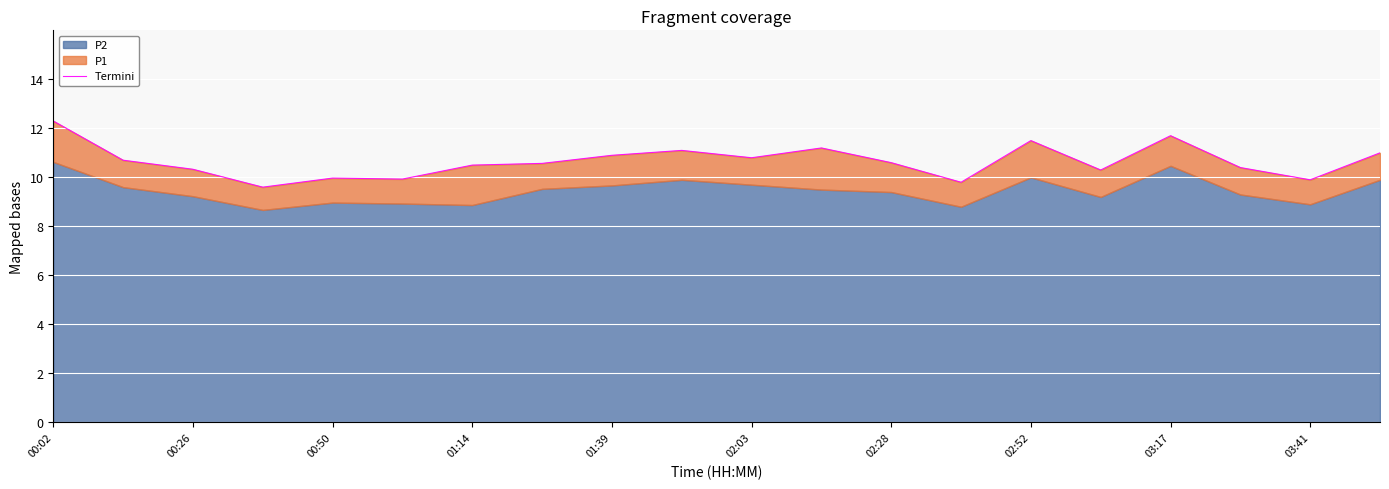

Read the value at 02:03.

10.8